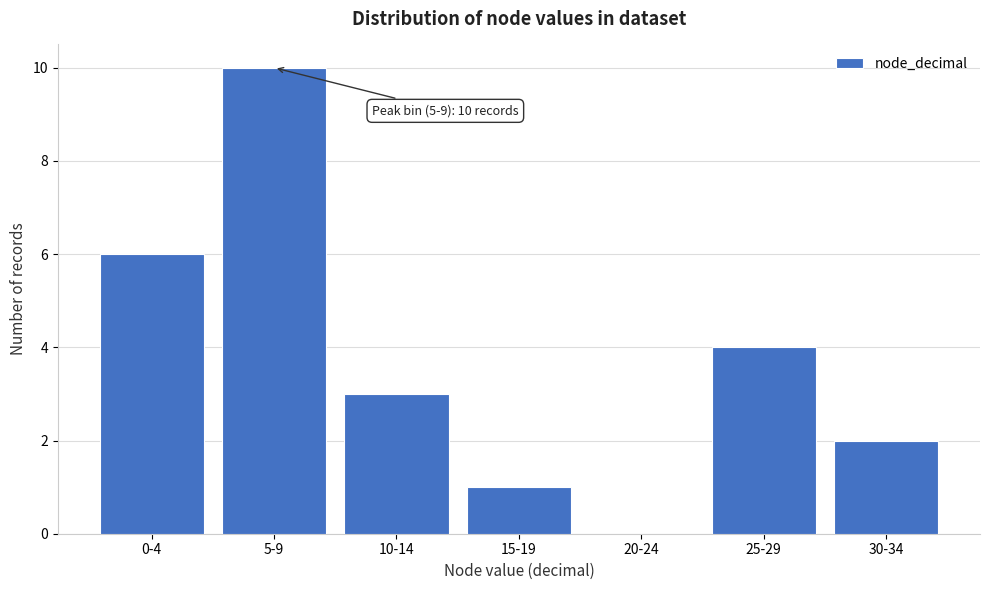

Reading left to right, list all the values displayed in this chart.

0-4=6	5-9=10	10-14=3	15-19=1	20-24=0	25-29=4	30-34=2